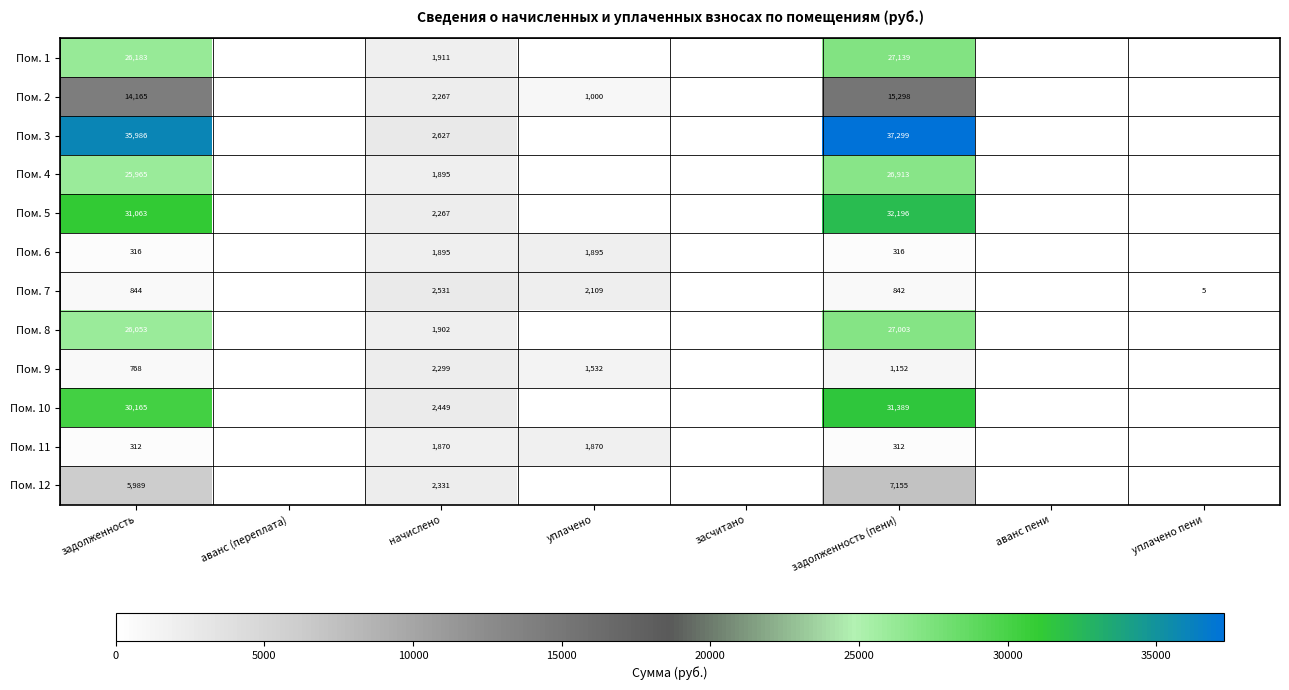

Is it true that Пом. 4 equals 41854 at задолженность?

False